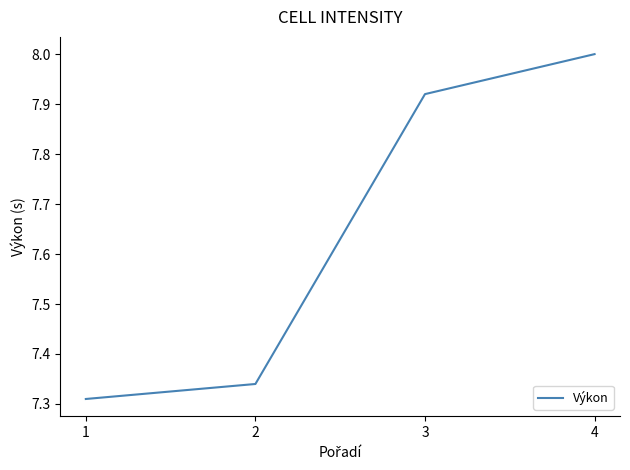

The value at 4 is 11.9. True or false?

False